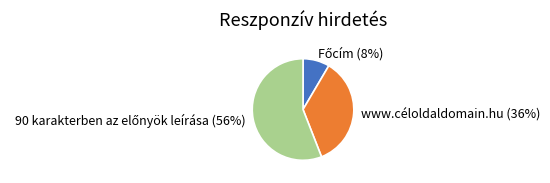

The www.céloldaldomain.hu slice represents 42% of the pie. True or false?

False